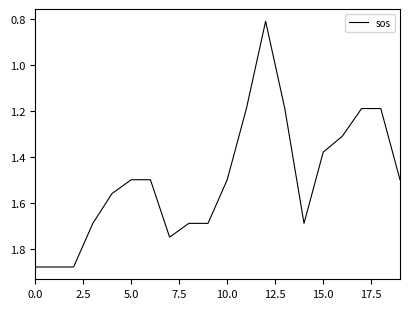

What is the minimum value shown in the chart?

0.8